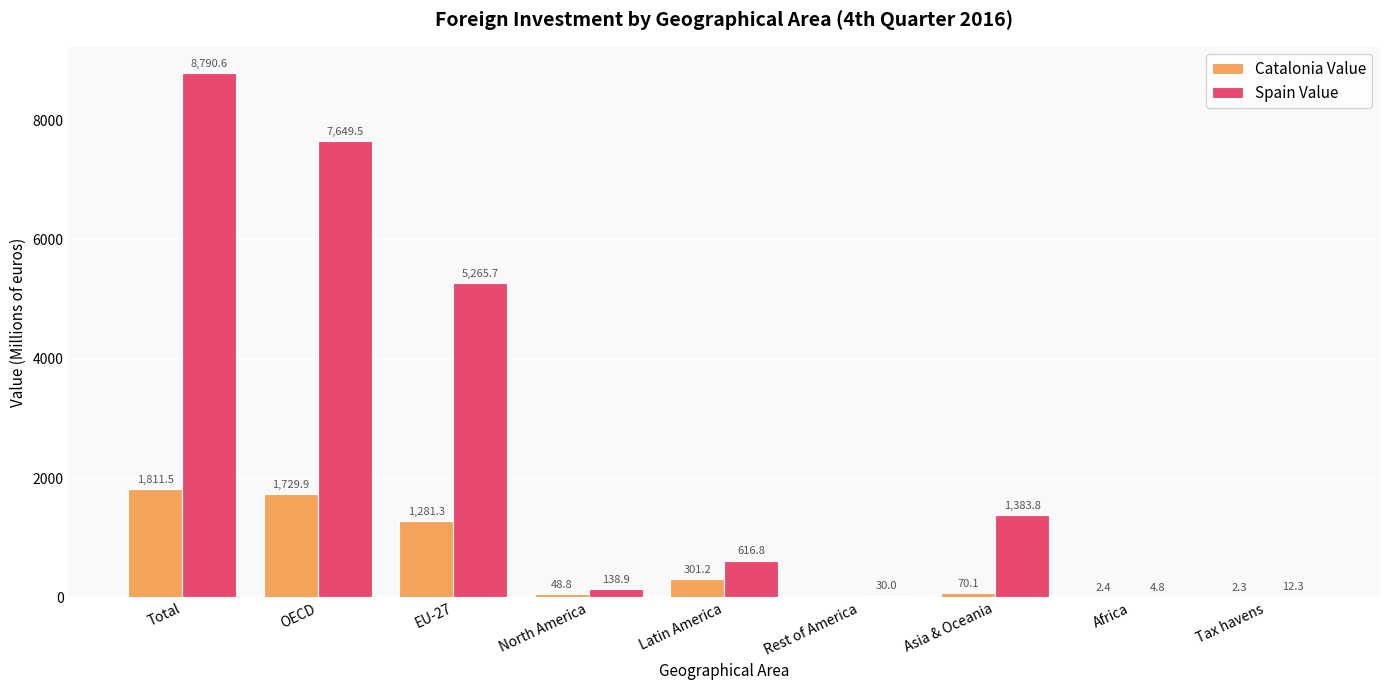

Is it true that Spain Value equals 5265.7 at EU-27?

True